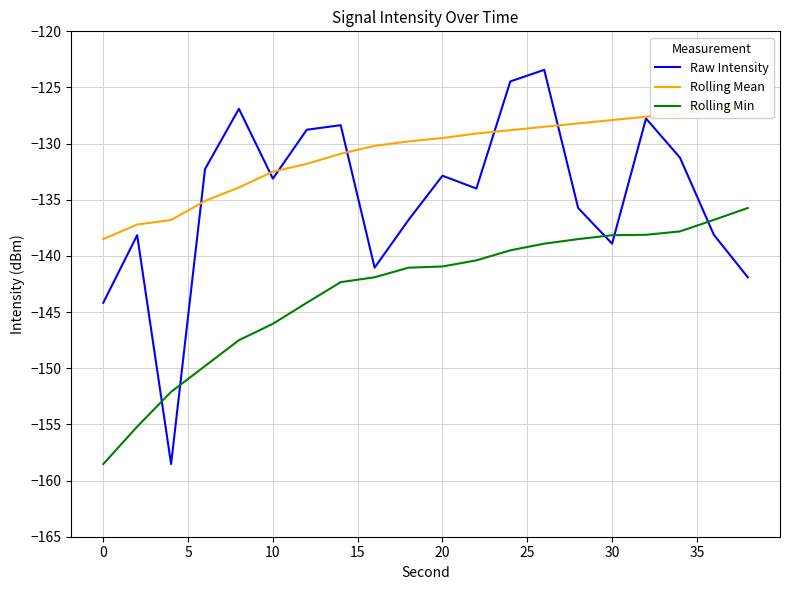

What is the lowest value of the Rolling Min series?

-158.5